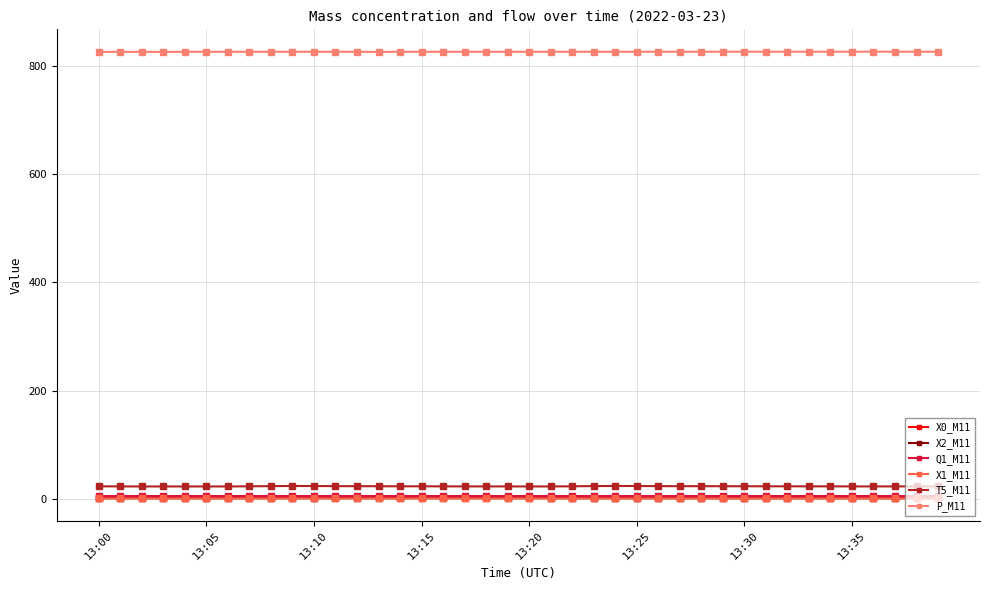

True or false: X1_M11 and T5_M11 cross at least once.

False